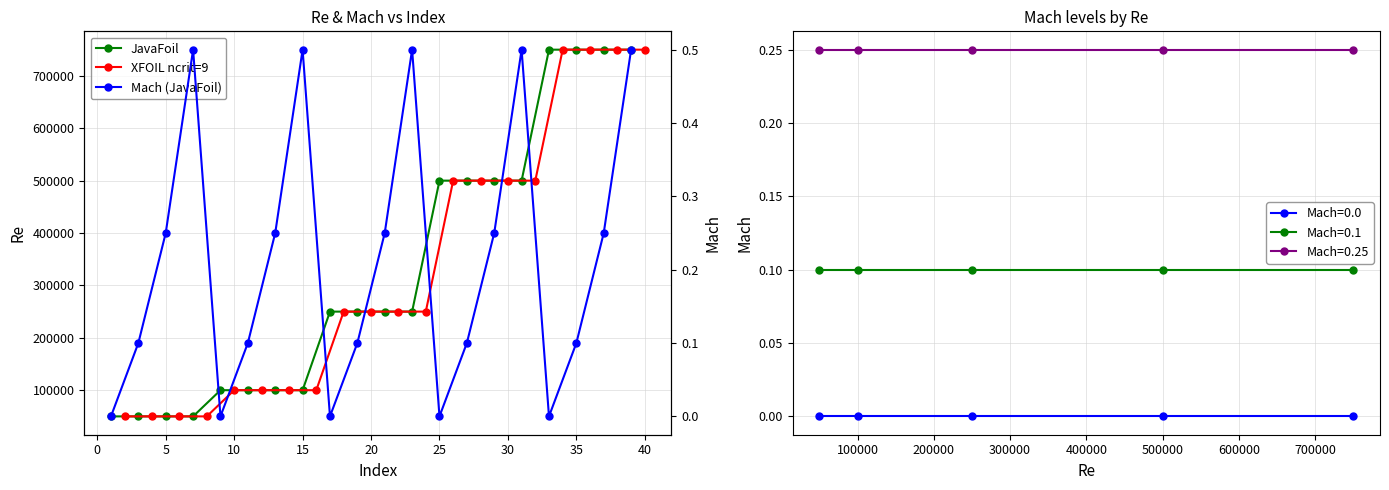

True or false: Mach=0.0 has more than 2 interior local peaks.

False